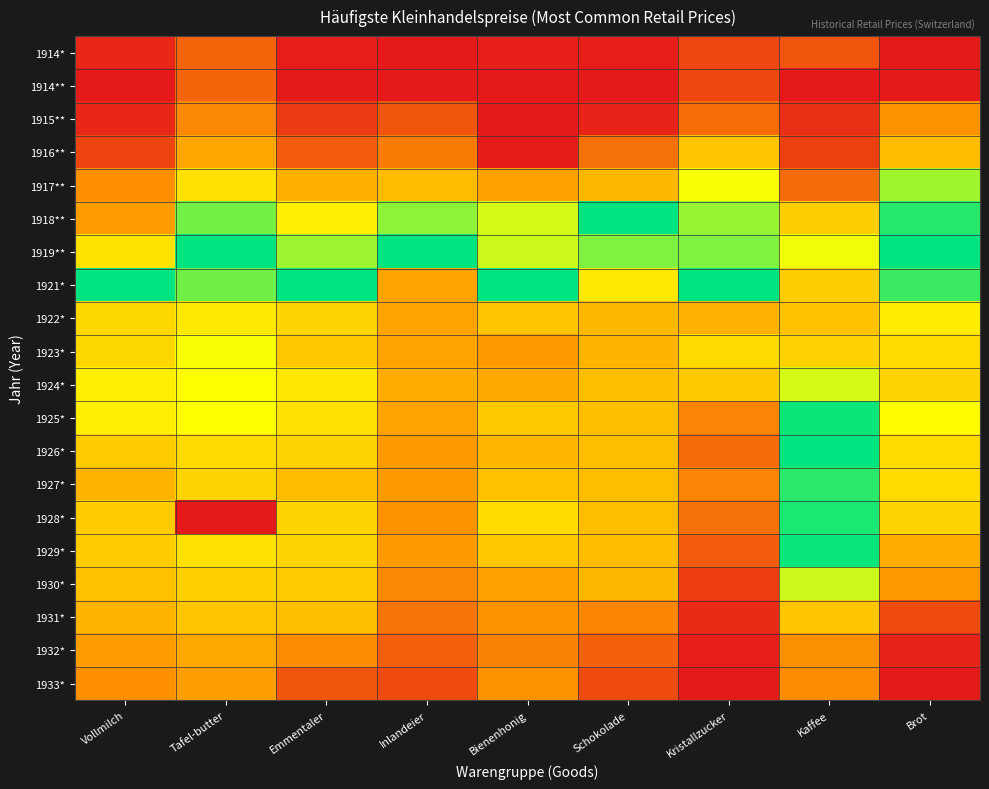

List the series in order of their peak value, lowest first.

1914*, 1914**, 1915**, 1933*, 1932*, 1916**, 1931*, 1922*, 1923*, 1924*, 1930*, 1917**, 1927*, 1928*, 1925*, 1929*, 1918**, 1919**, 1921*, 1926*